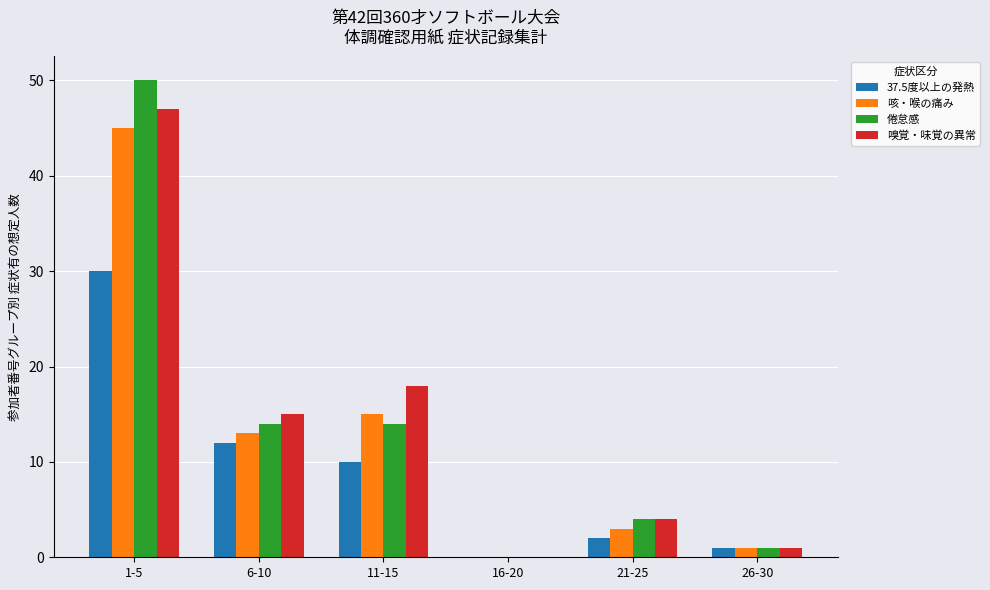

What is the sum of all 咳・喉の痛み values?

77